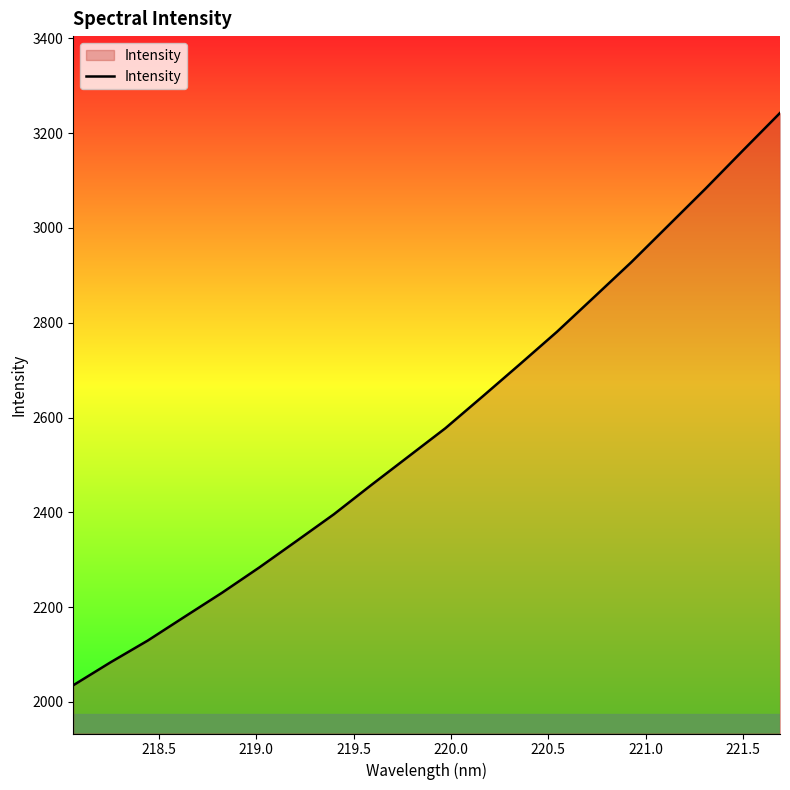

What is the greatest value displayed?

3242.3